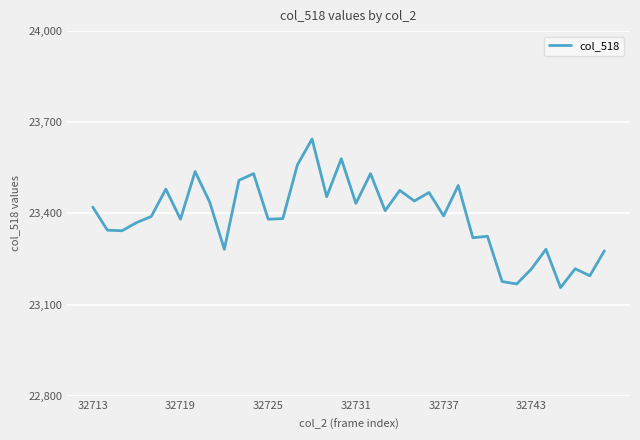

What is the difference between the maximum and minimum values?

489